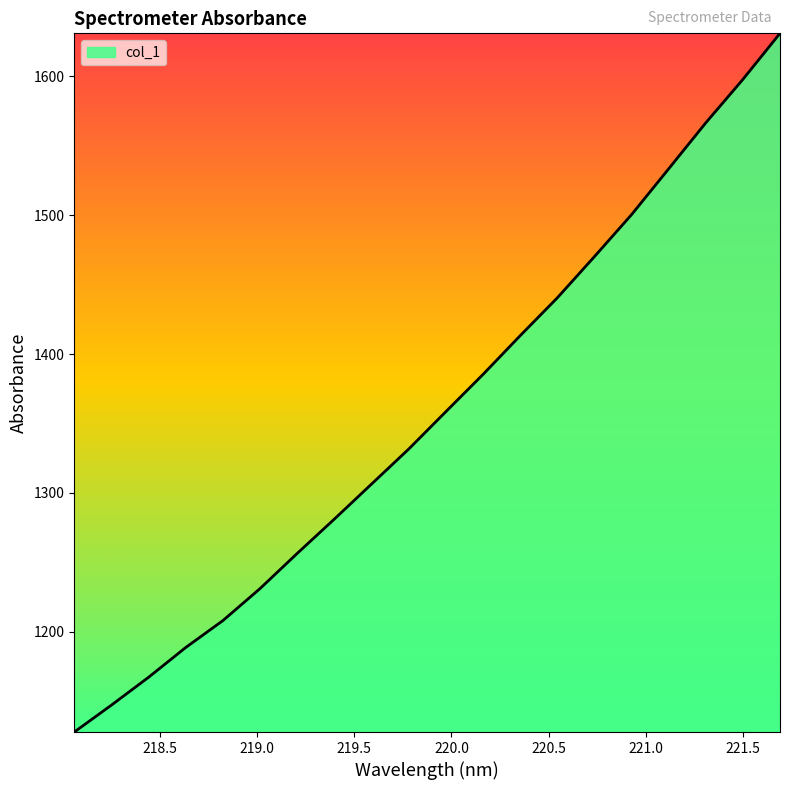

What is the greatest value displayed?

1631.0